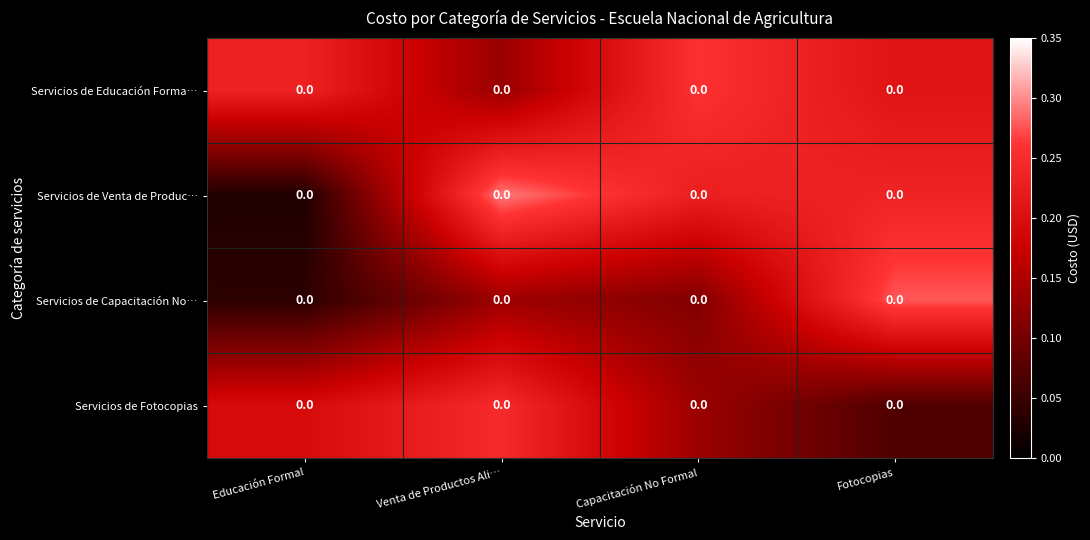

At which category is the sum across all series the highest?

Venta de Productos Ali…